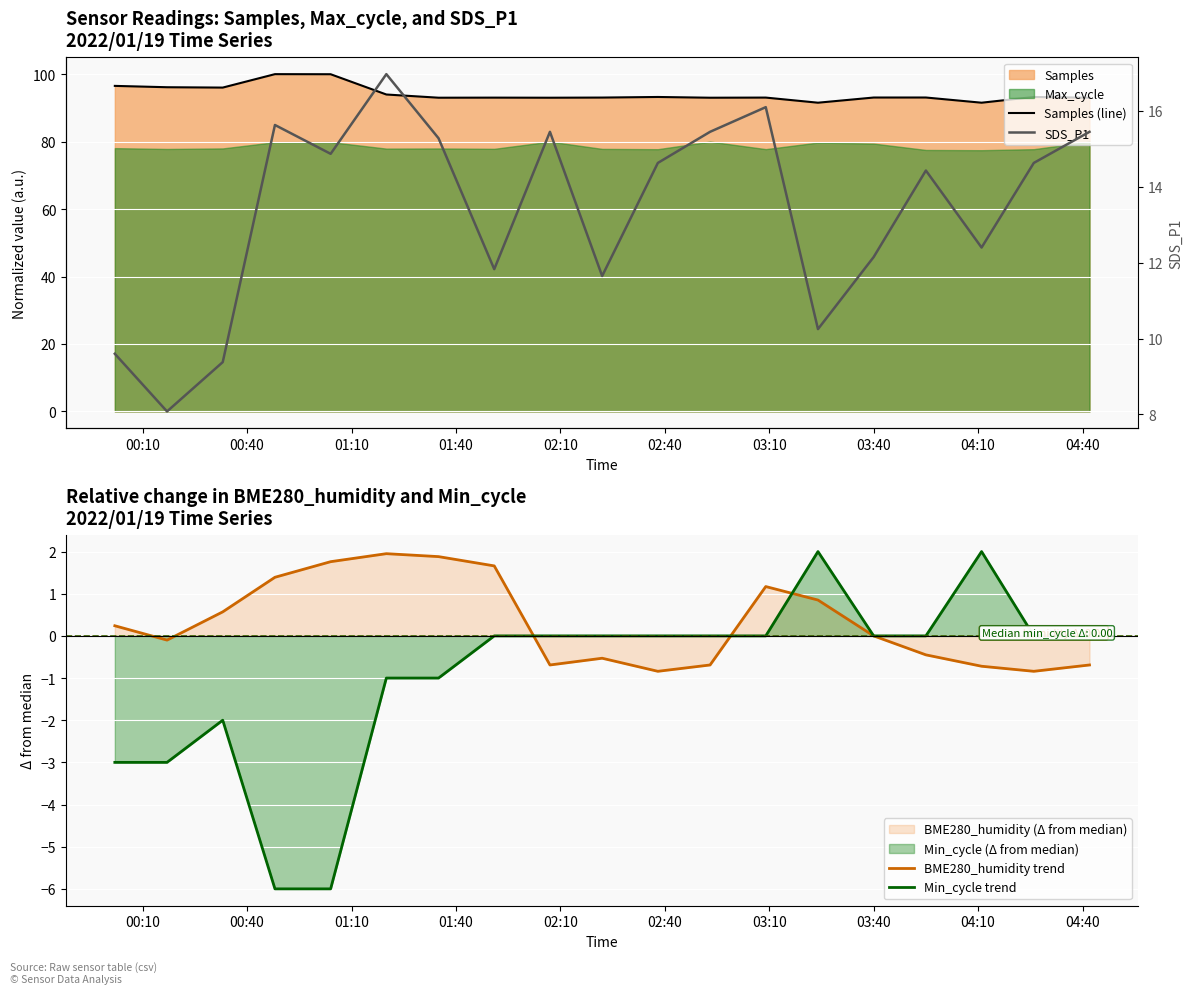

What is the maximum value for SDS_P1?

17.0